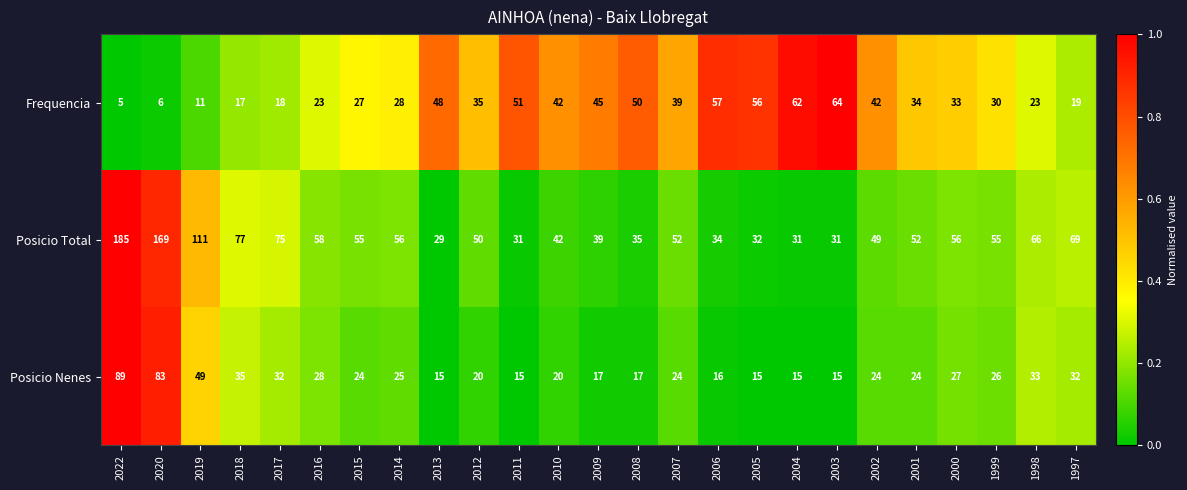

What is the spread (max minus min) of values at 2004?

47